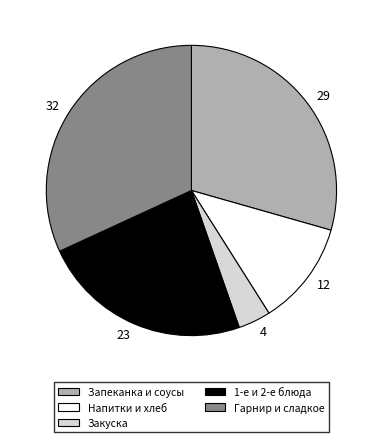

Which category has the biggest portion of the pie?

32